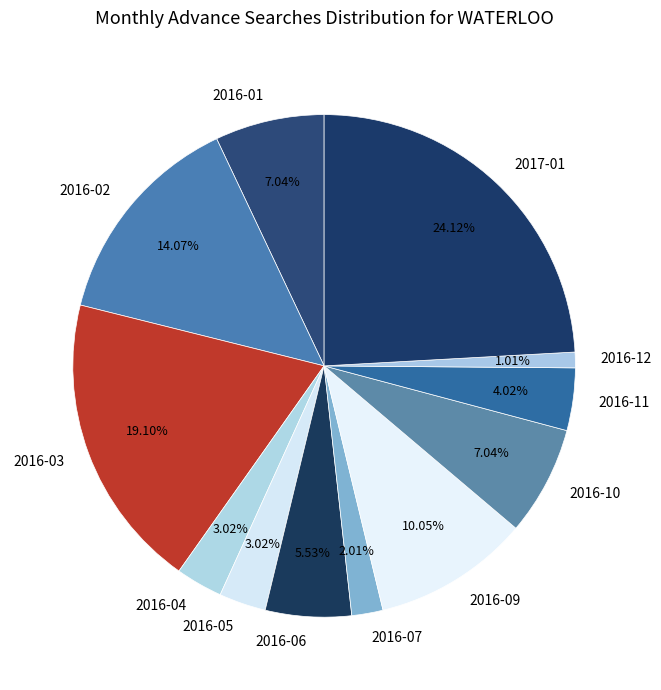

Is there a majority slice in this chart?

No